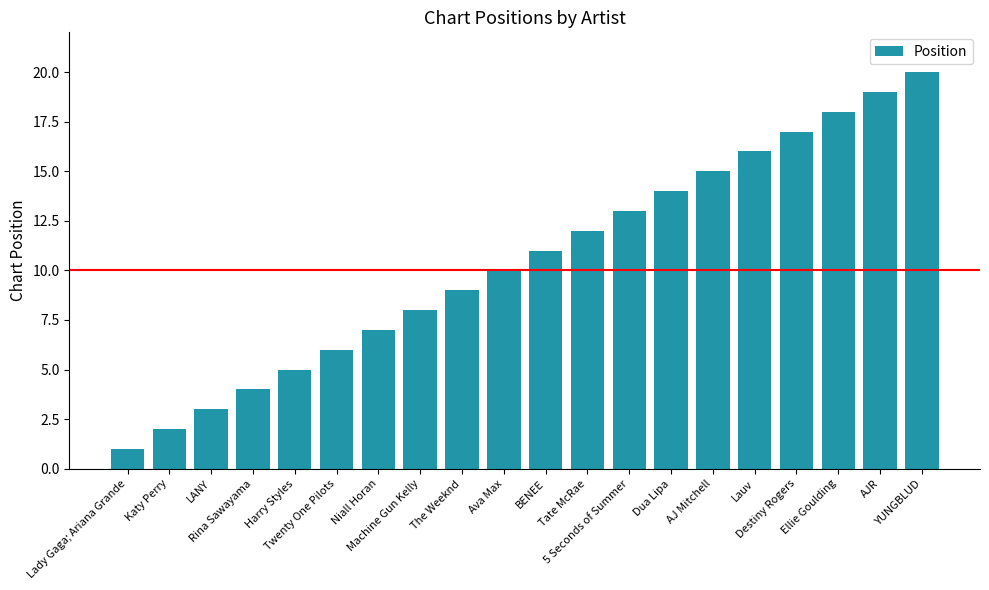

Reading left to right, transcribe all the data shown in this chart.

1	2	3	4	5	6	7	8	9	10	11	12	13	14	15	16	17	18	19	20